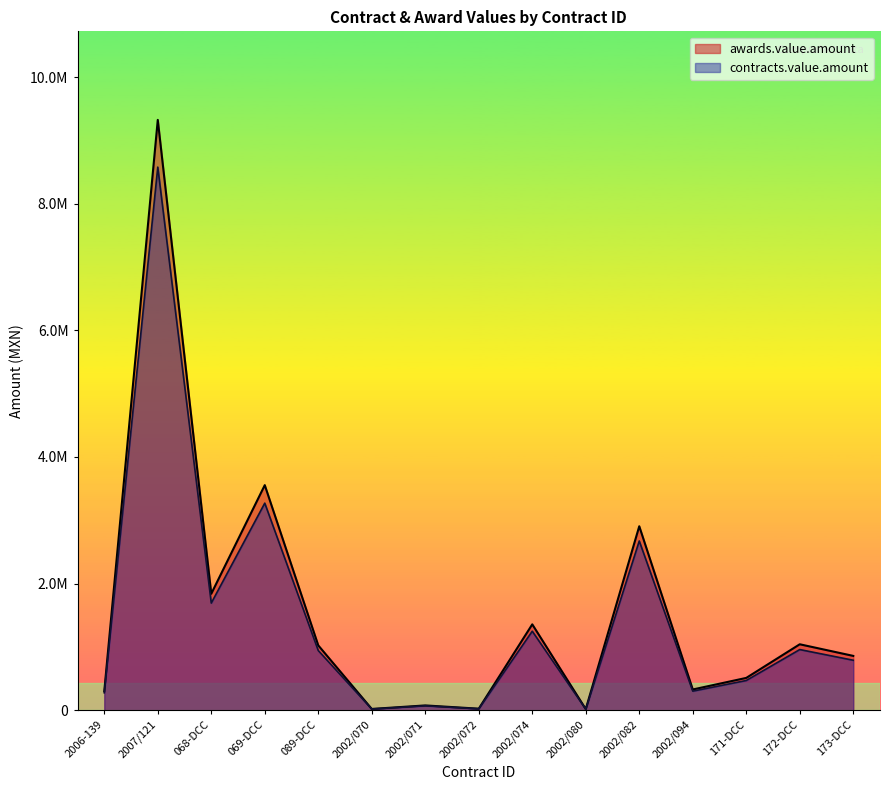

What are all the series names shown in the legend?

awards.value.amount, contracts.value.amount